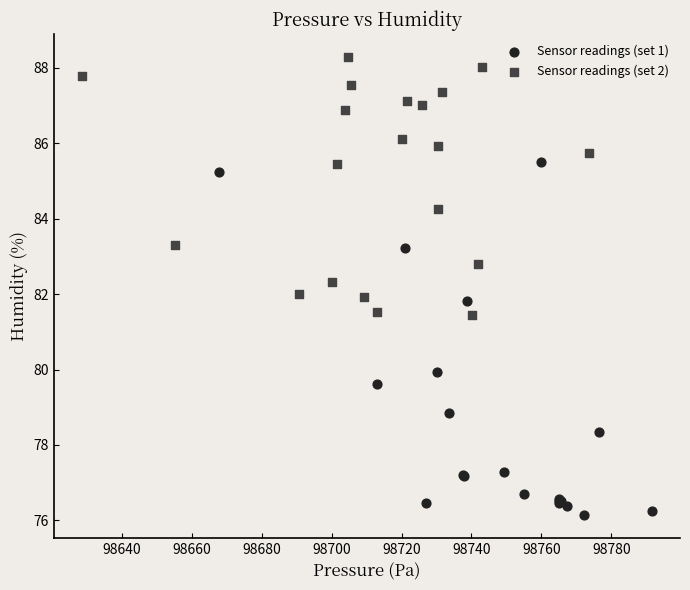

Which series contains the highest Y value?

Sensor readings (set 2)